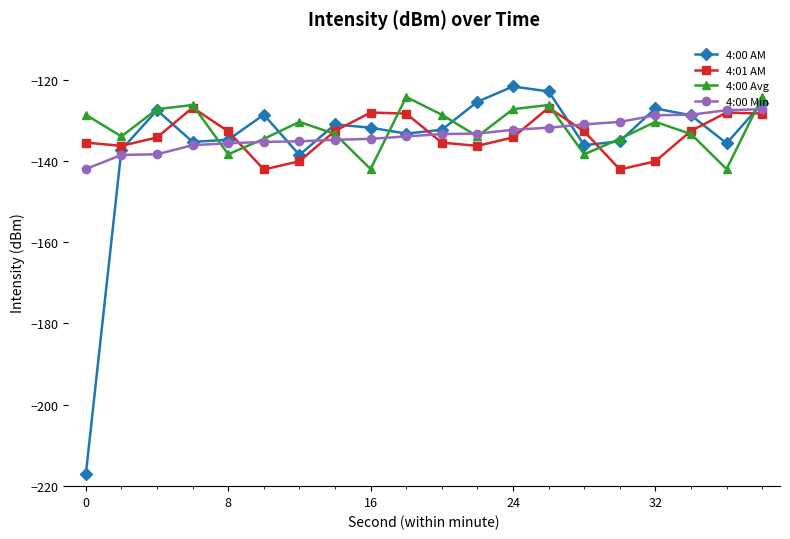

Which series has the largest range (max minus min)?

4:00 AM